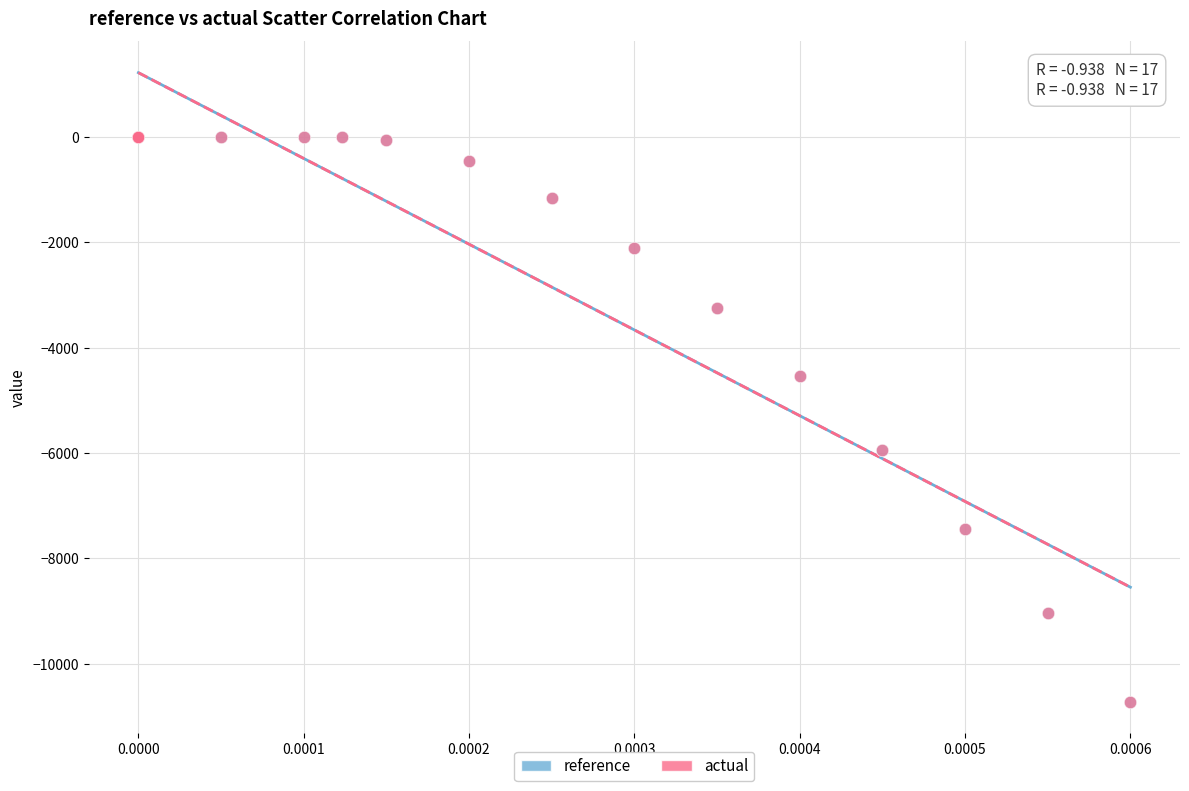

Which series has the largest Y range (max minus min)?

actual